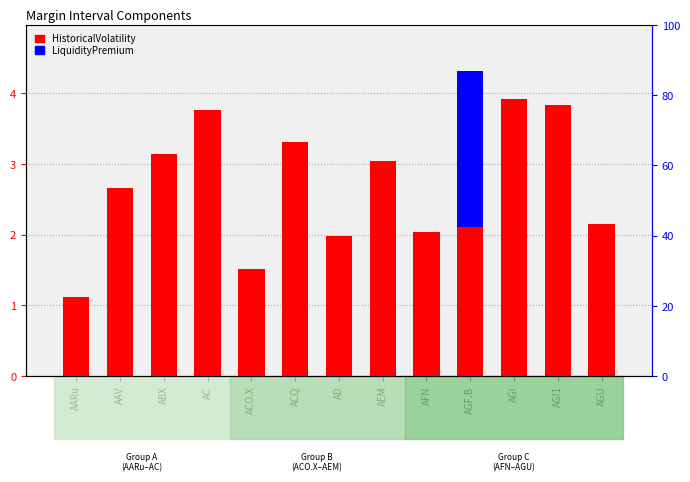

Rank the series by their maximum value, from highest to lowest.

HistoricalVolatility, LiquidityPremium